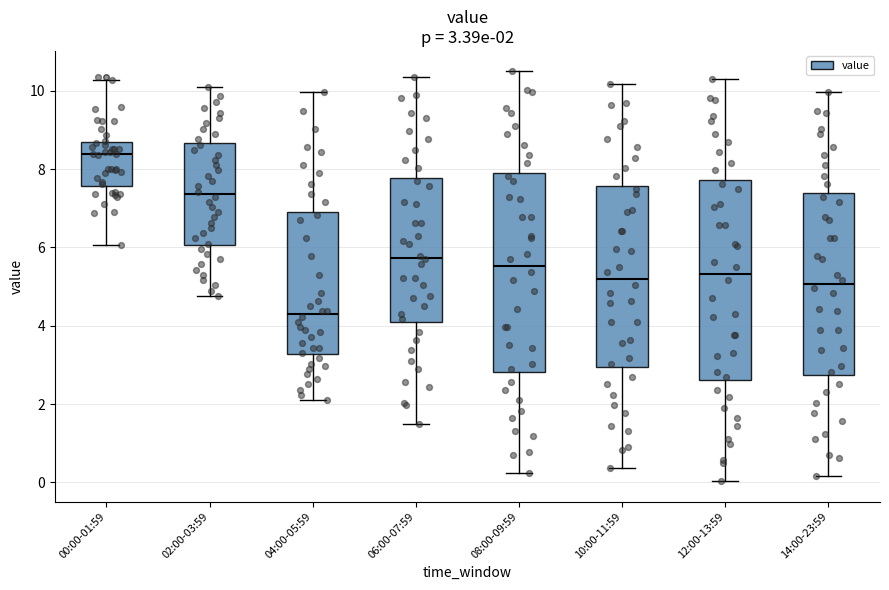

Which box has the highest median line?

00:00-01:59